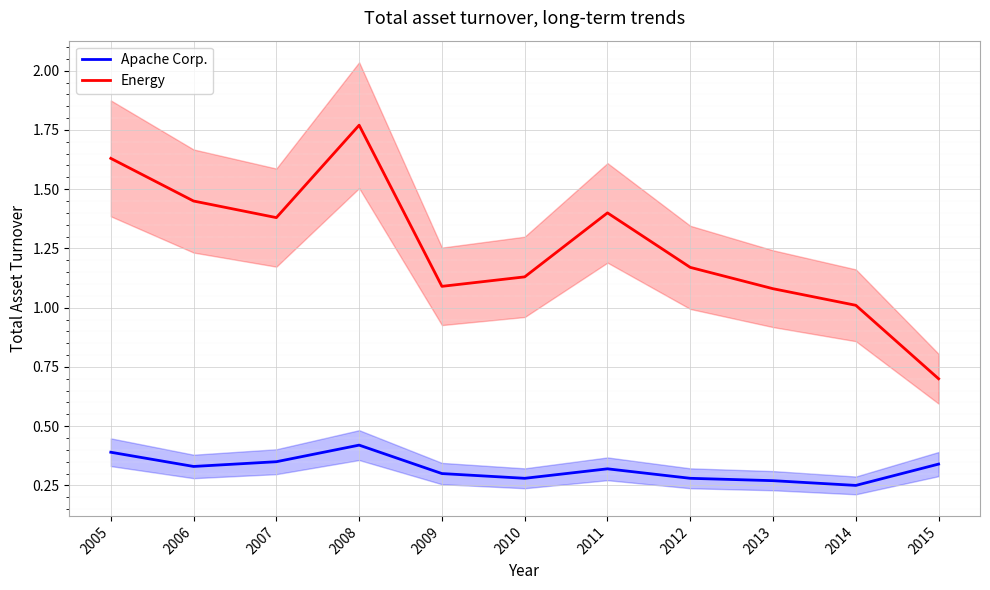

Which series has the largest total across all categories?

Energy